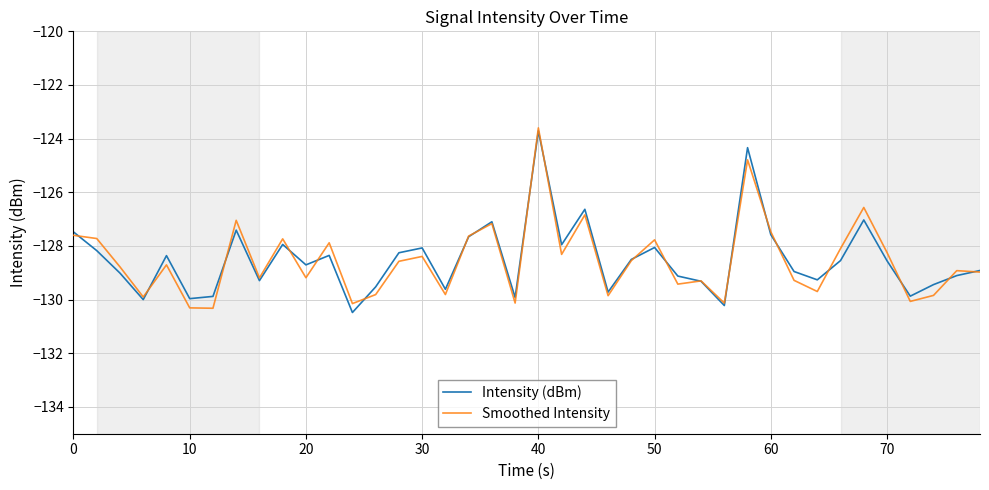

What is the minimum value shown in the chart?

-130.5